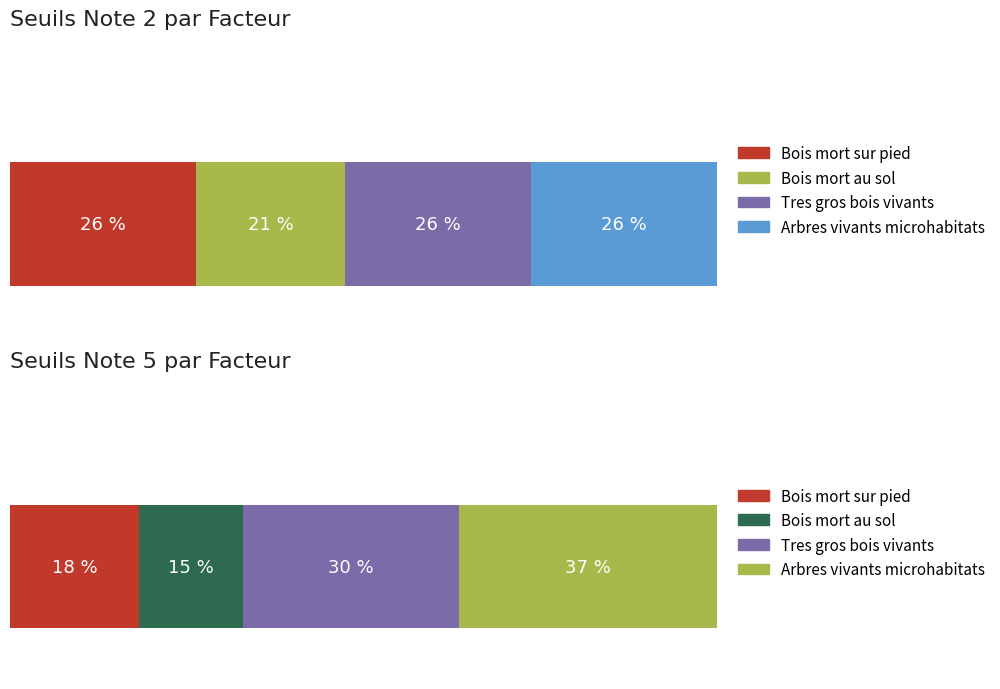

List the series in order of their peak value, highest first.

Arbres vivants microhabitats, Tres gros bois vivants, Bois mort sur pied, Bois mort au sol